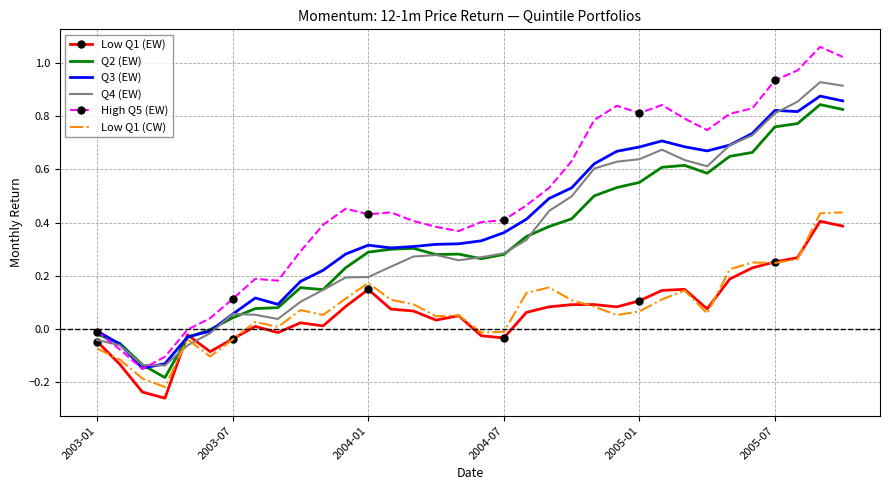

Which series ends up on top after the final intersection of Low Q1 (EW) and Low Q1 (CW)?

Low Q1 (CW)